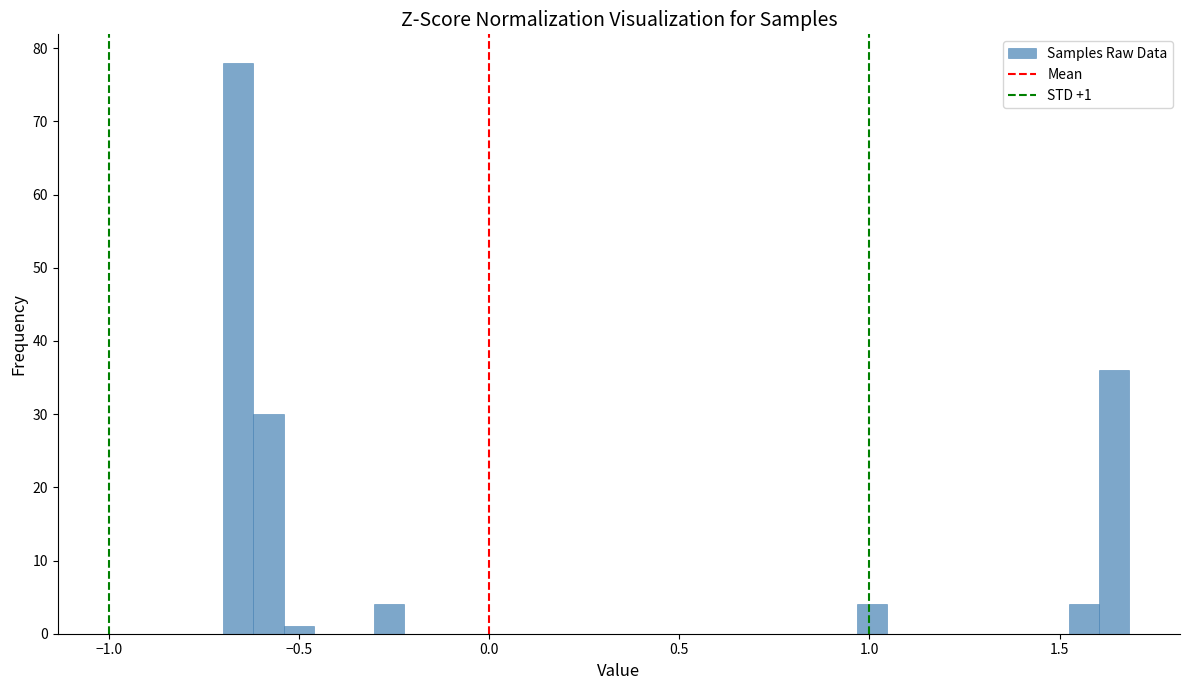

Read against the x-axis, roughly where is the centre of the tallest bar?

-0.65